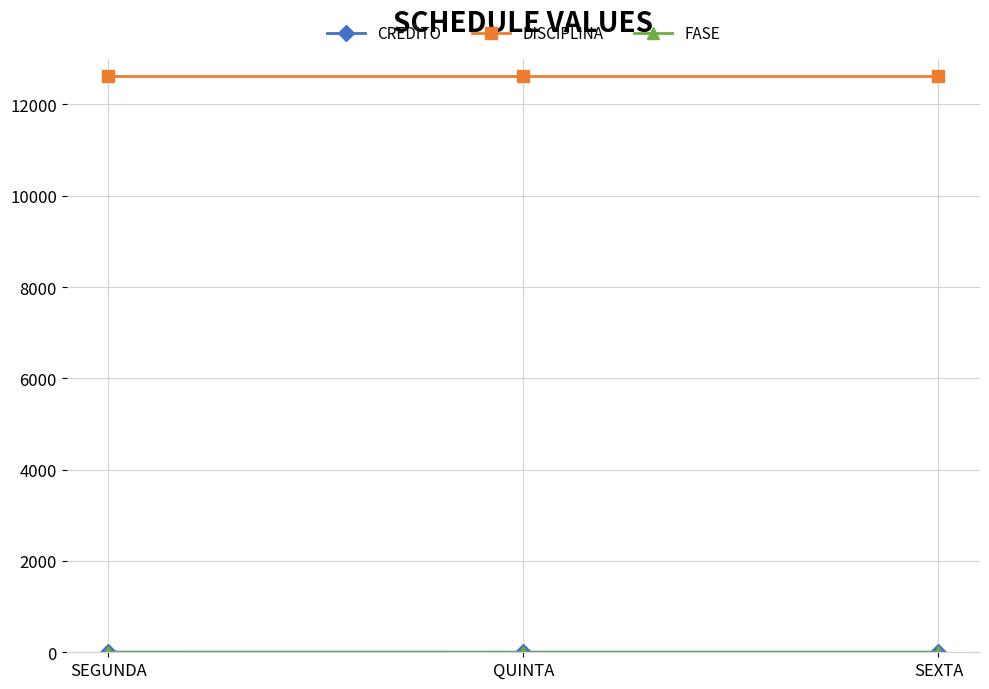

What is the label of the 1st point from the left?

SEGUNDA